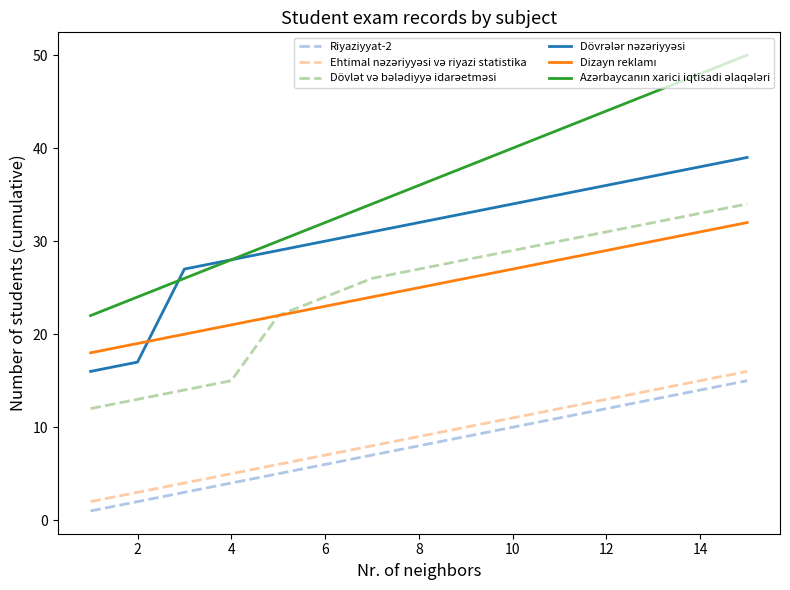

Is this an area chart (filled region under the line)?

No